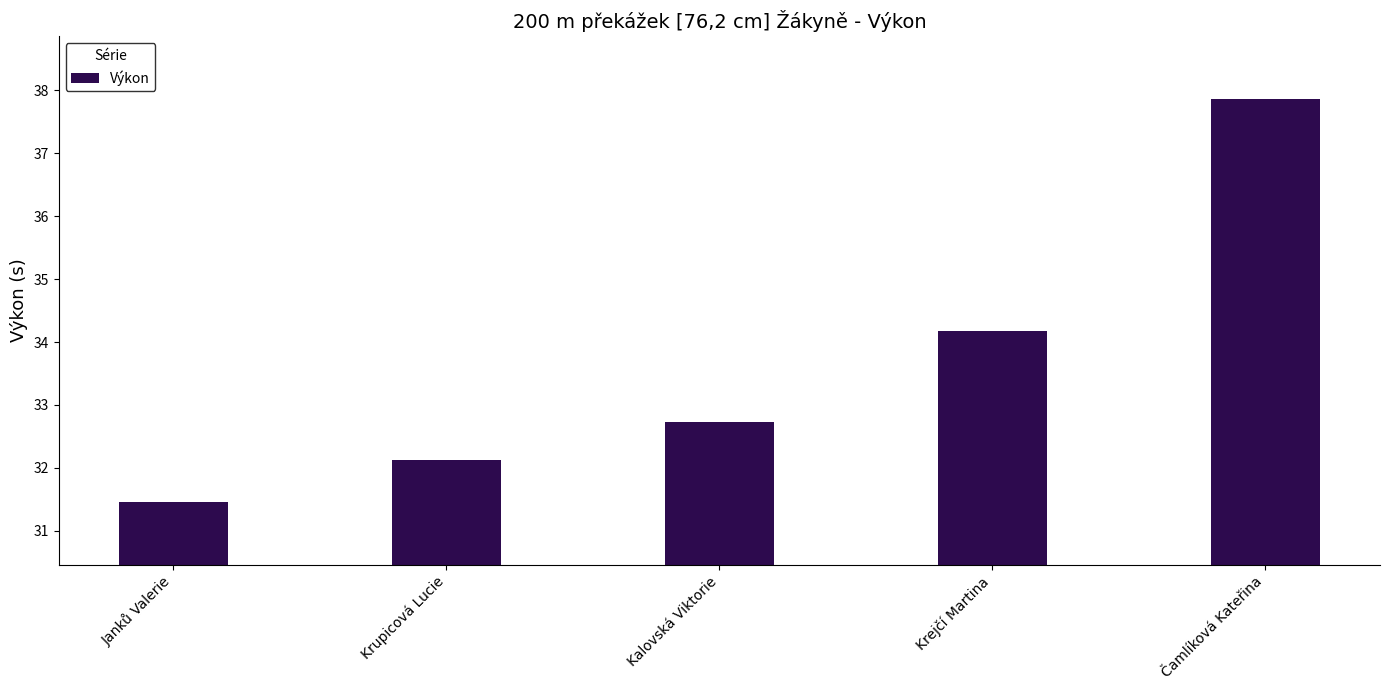

True or false: the data shows 53.8 at Čamlíková Kateřina.

False